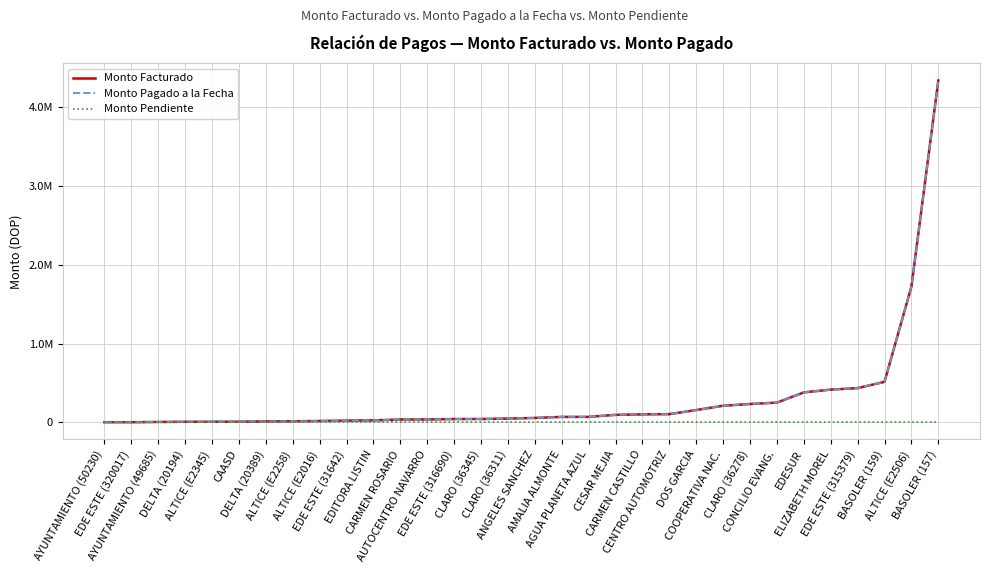

Which has a higher value, BASOLER (159) or CAASD?

BASOLER (159)